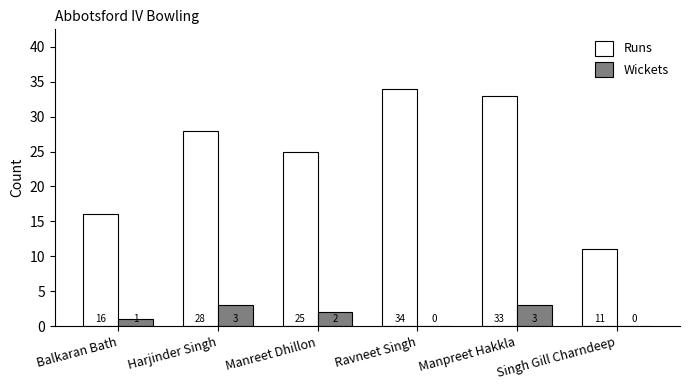

Which category has the highest value across all series?

Ravneet Singh